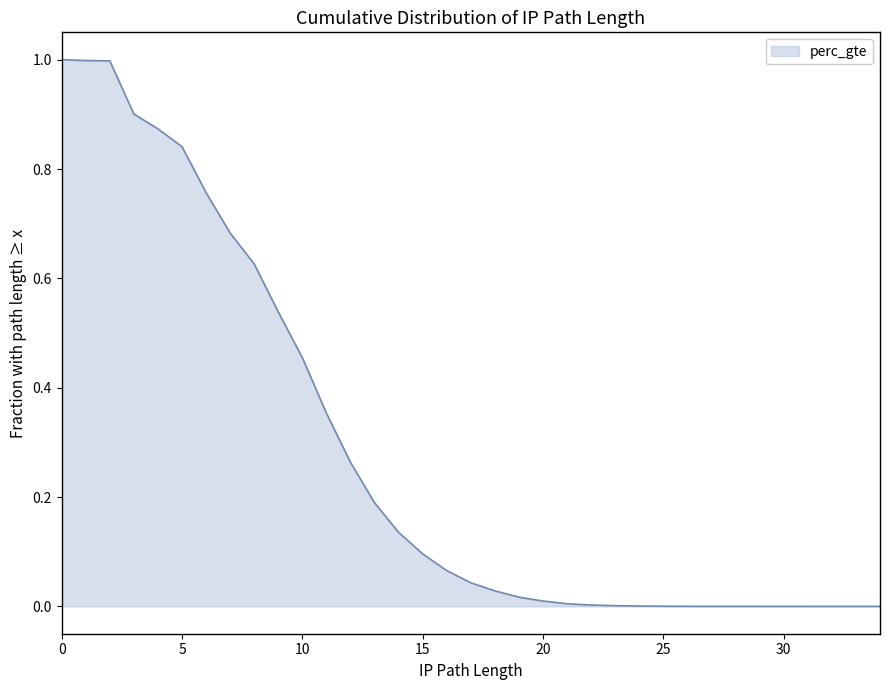

True or false: the data has more than 2 interior local peaks.

False